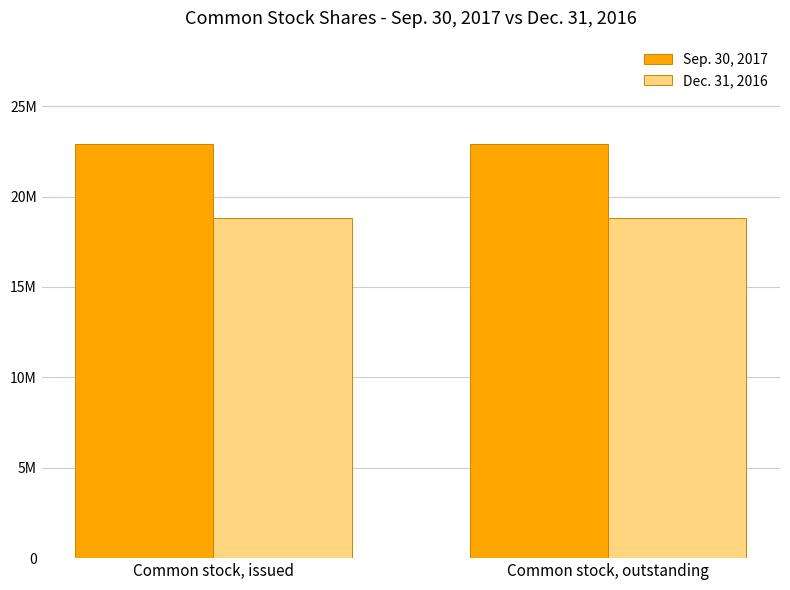

What position from the right is Common stock, issued?

2